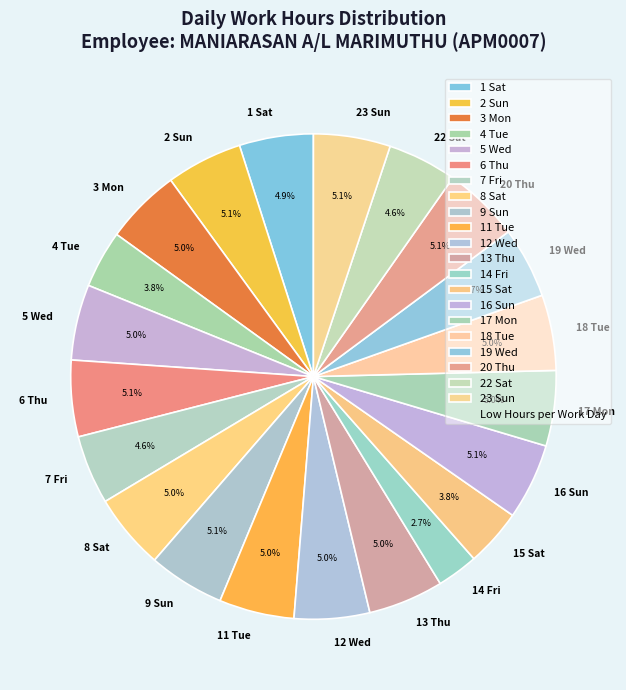

How many segments does this pie chart have?

21